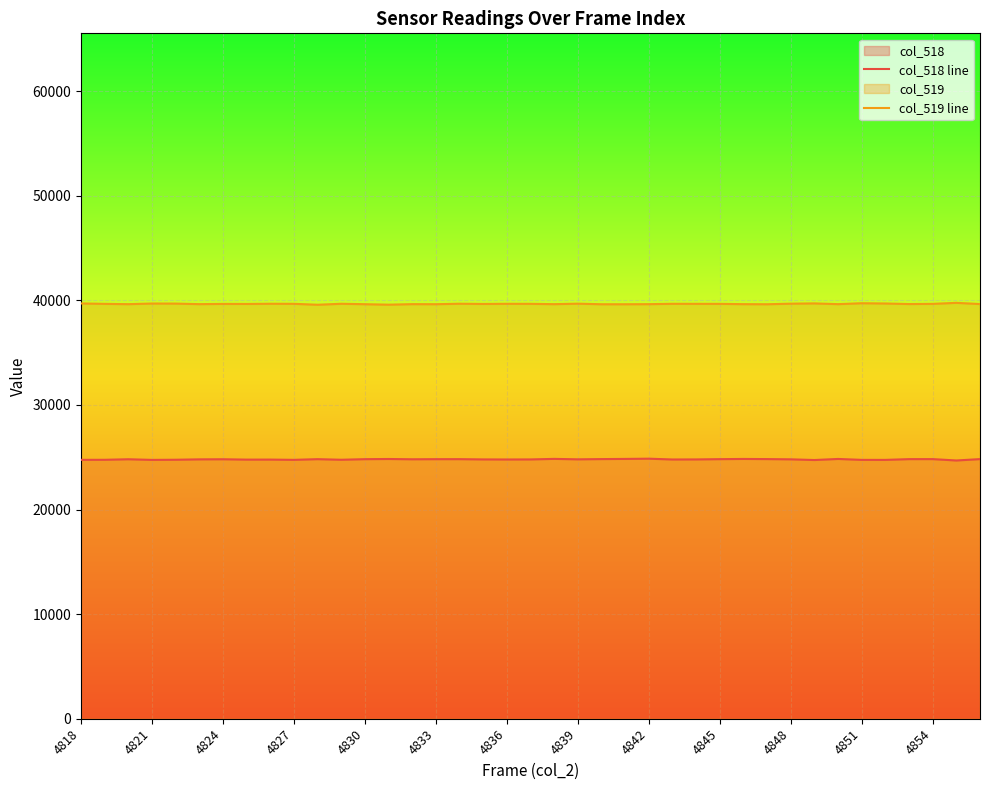

Rank the series by their average value, from lowest to highest.

col_518 line, col_519 line